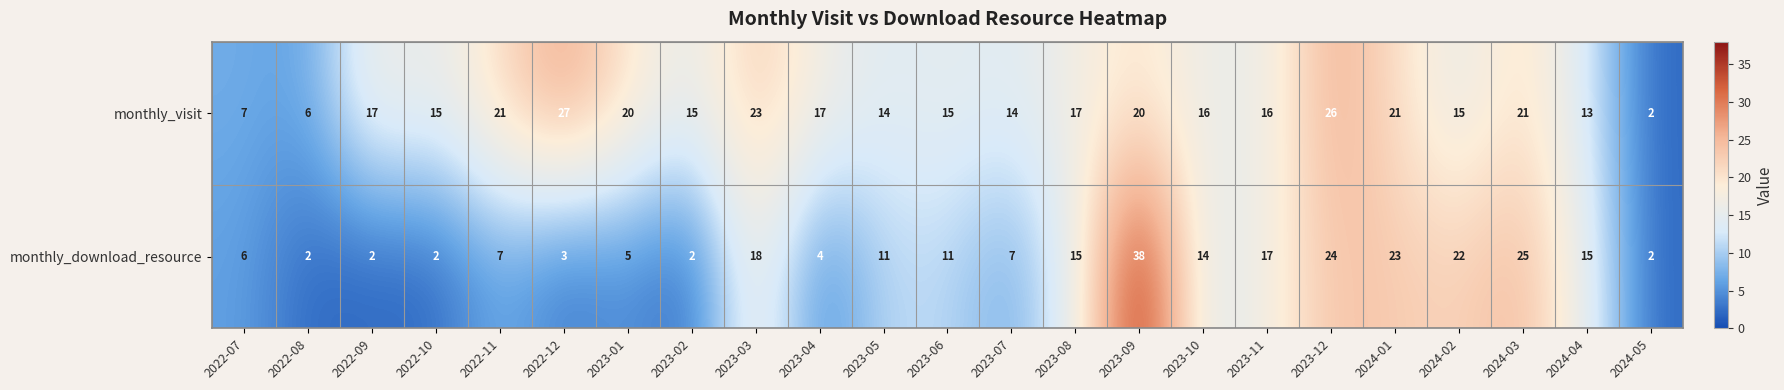

The value of monthly_visit at 2023-08 is 27. True or false?

False